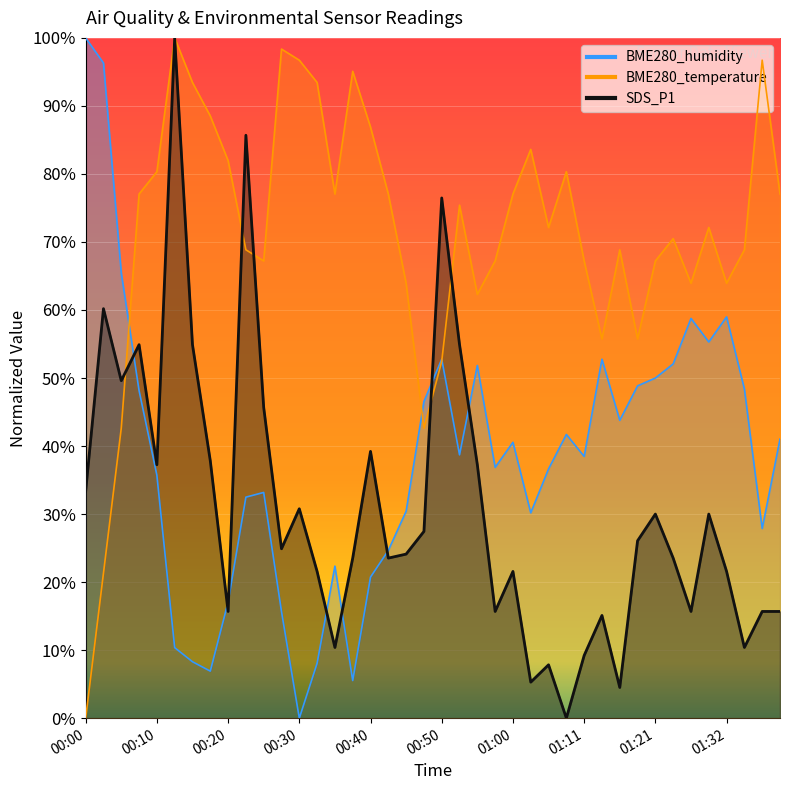

What value does the BME280_humidity series have at 01:08?

41.7